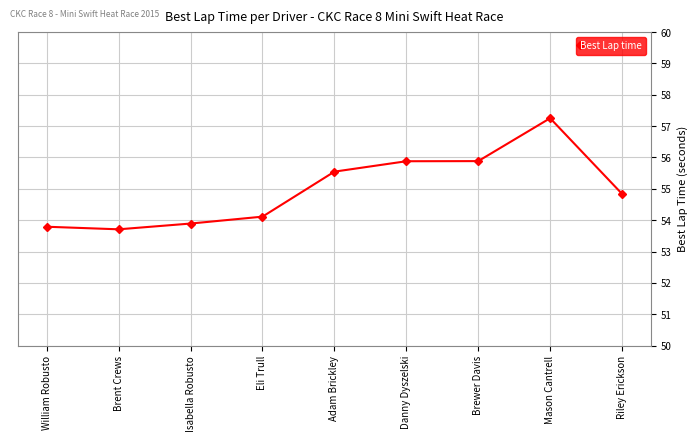

What position from the left is Adam Brickley?

5